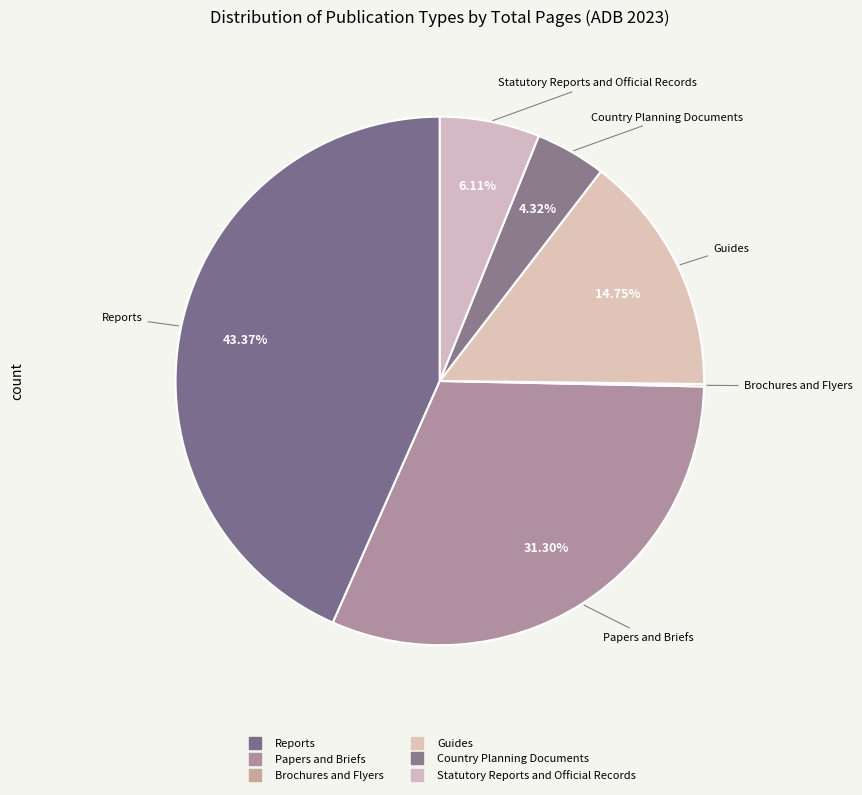

What percentage do Country Planning Documents and Papers and Briefs together represent?

35.6%